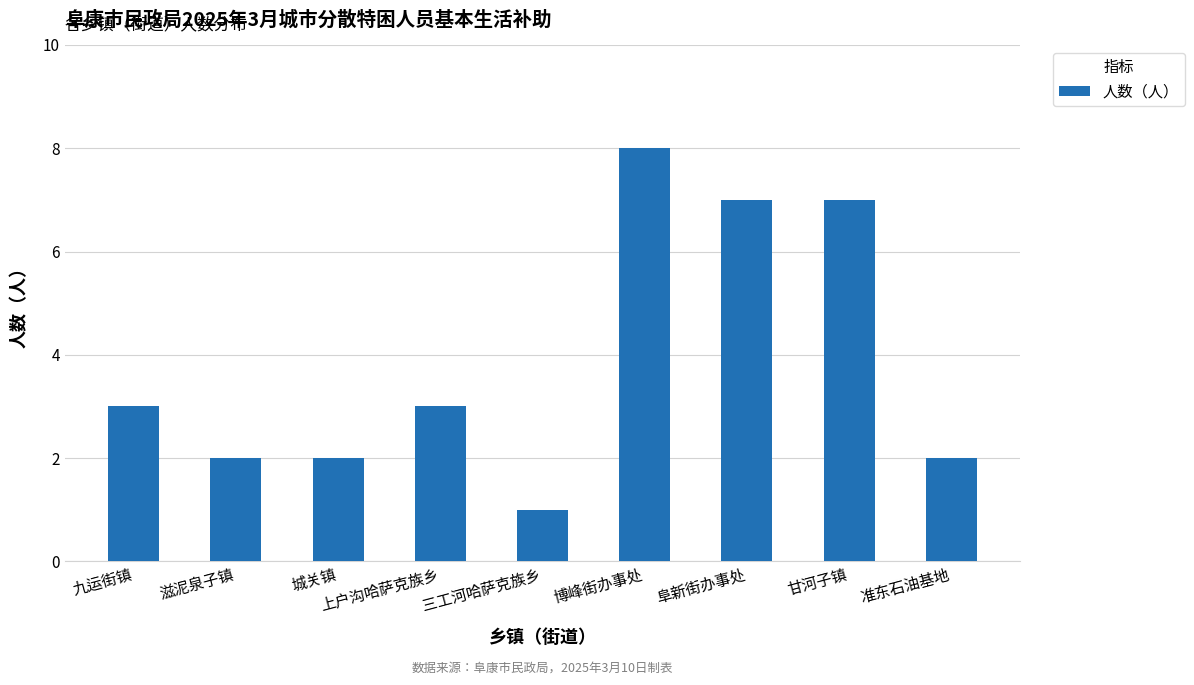

Reading left to right, what are all the values shown in this chart?

3	2	2	3	1	8	7	7	2